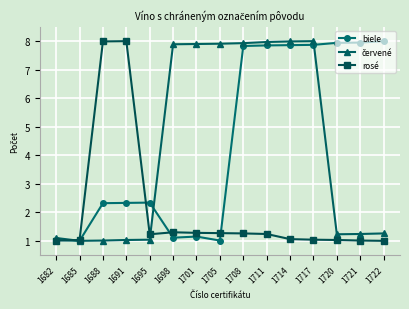

Is the value of rosé at 1688 greater than the value of biele at 1695?

Yes